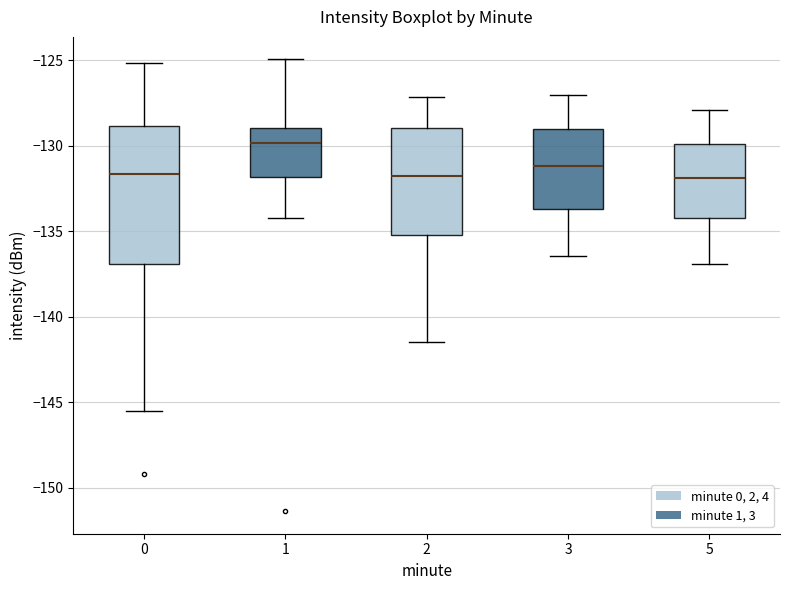

Reading left to right, transcribe this box plot: for each box, give where its median line is, the range the box spans, and where its two whiskers end, as read against the y-axis. The values are not printed on the chart, so give them approximately, as read against the axis.

0: median -131.5, box -137.0 to -129.0, whiskers -145.5 to -125.0
1: median -130.0, box -132.0 to -129.0, whiskers -134.0 to -125.0
2: median -132.0, box -135.0 to -129.0, whiskers -141.5 to -127.0
3: median -131.0, box -133.5 to -129.0, whiskers -136.5 to -127.0
5: median -132.0, box -134.0 to -130.0, whiskers -137.0 to -128.0